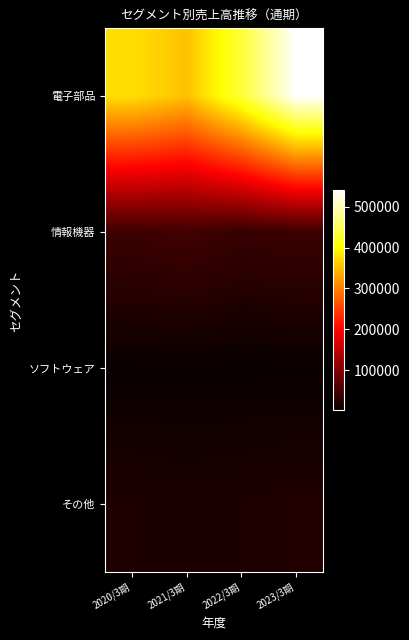

At how many categories does at least one series exceed 303143?

4